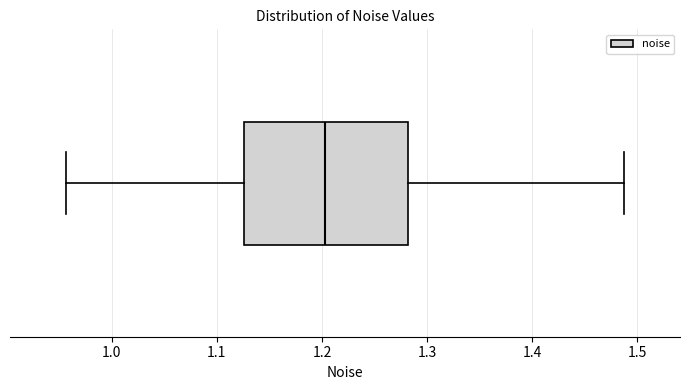

Read this box plot against the x-axis: the position of the median line, the range covered by the box, and the ends of both whiskers. The values are not printed on the chart, so give them approximately, as read against the axis.

median 1.20, box 1.13 to 1.28, whiskers 0.96 to 1.49